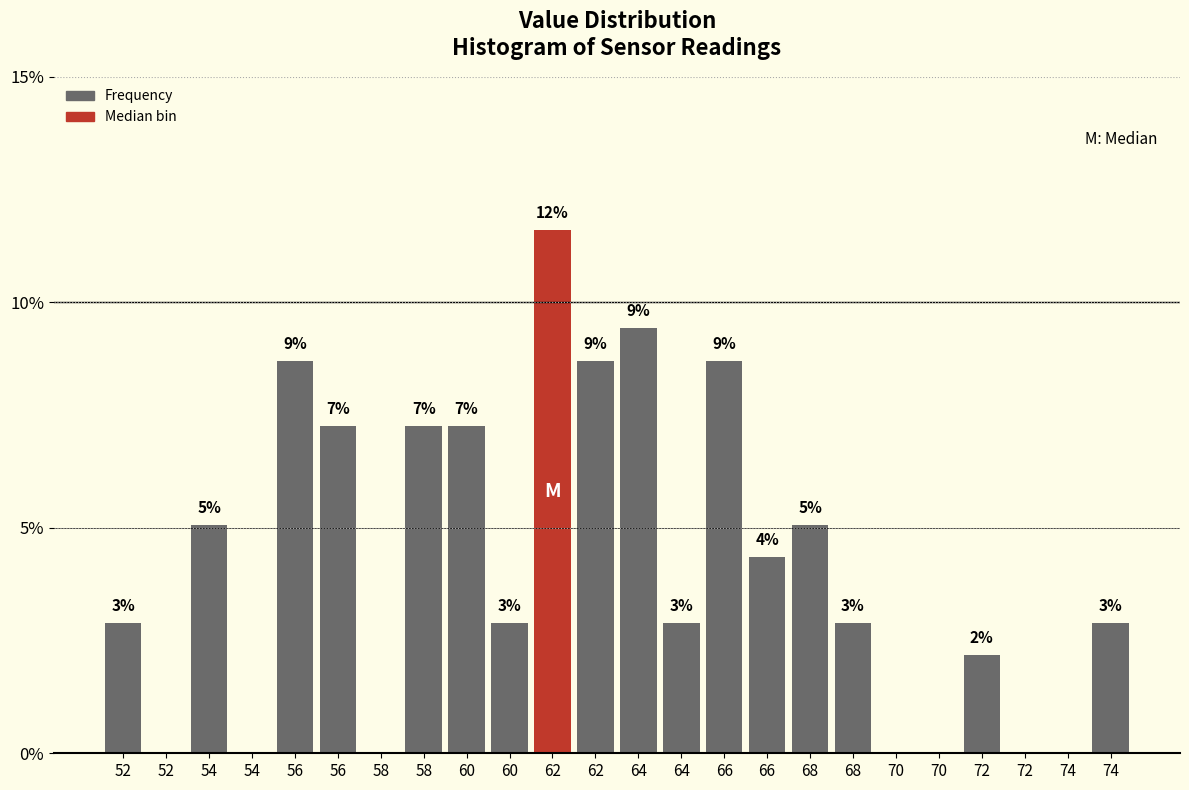

Are the bars horizontal?

No